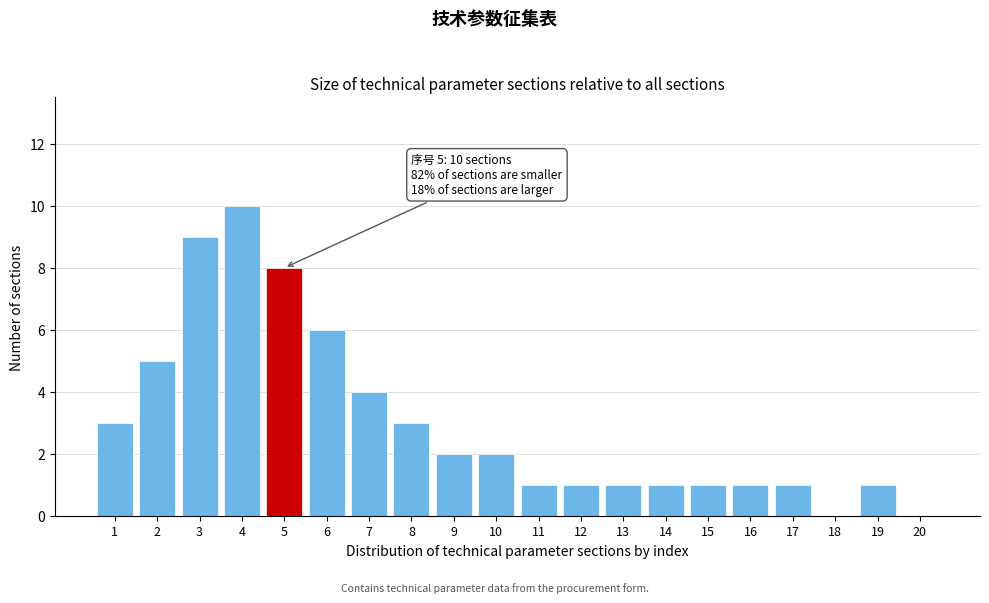

Reading right to left, list all the values displayed in this chart.

20=0	19=1	18=0	17=1	16=1	15=1	14=1	13=1	12=1	11=1	10=2	9=2	8=3	7=4	6=6	5=8	4=10	3=9	2=5	1=3